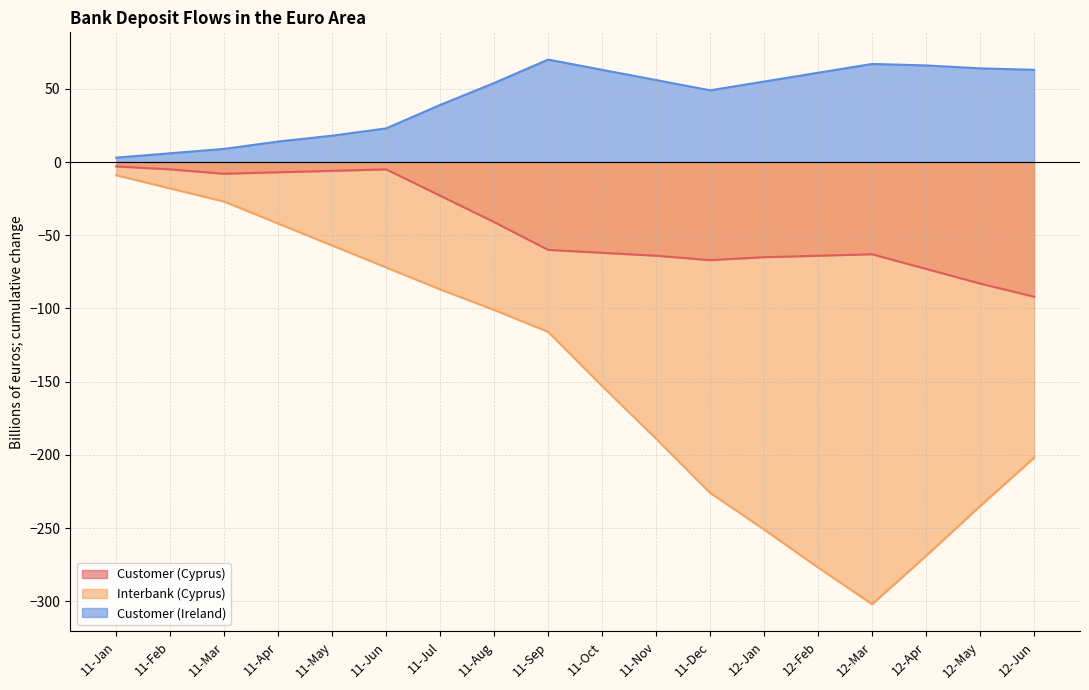

List the series in order of their peak value, lowest first.

Interbank (Cyprus), Customer (Cyprus), Customer (Ireland)